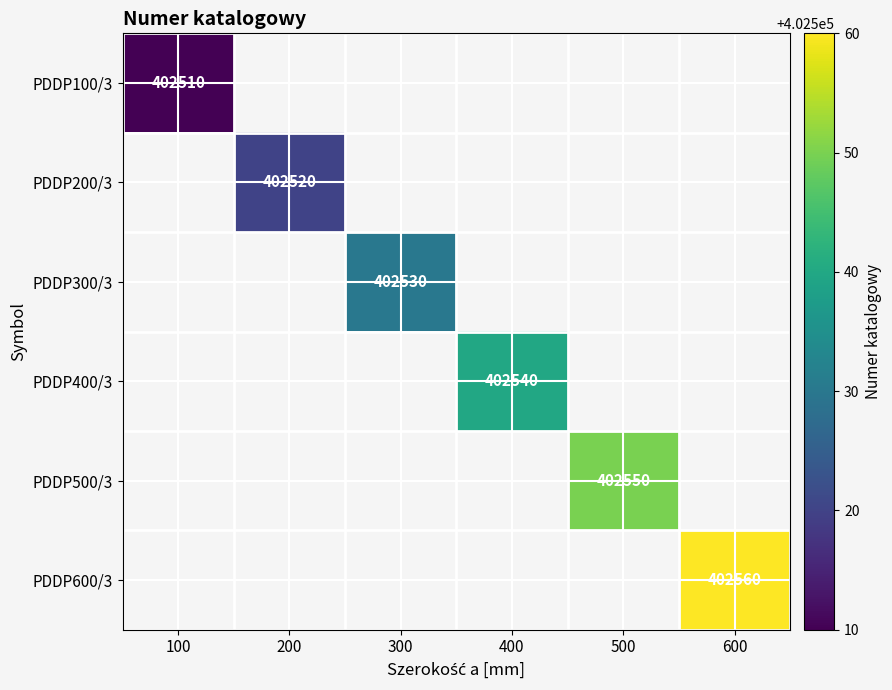

What is the smallest value displayed?

402510.0